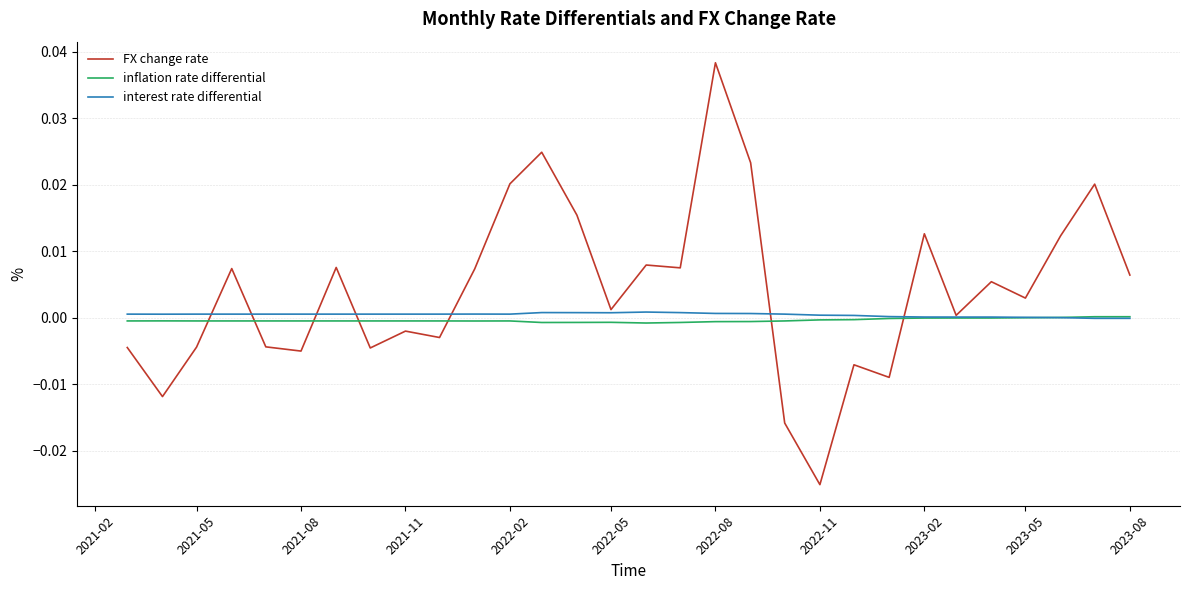

Which series has the largest total across all categories?

FX change rate